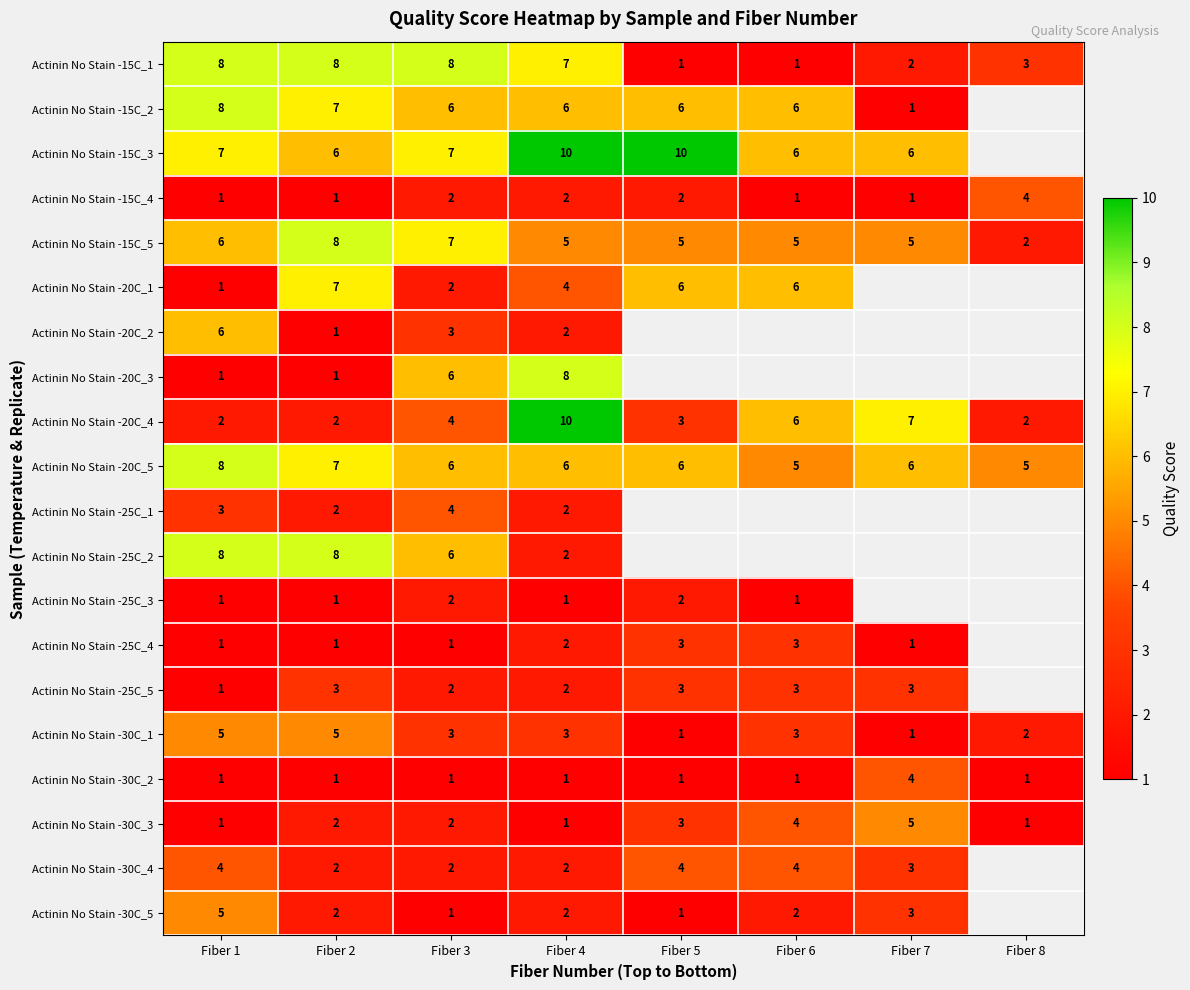

What is the difference between the highest and lowest values at Fiber 4?

9